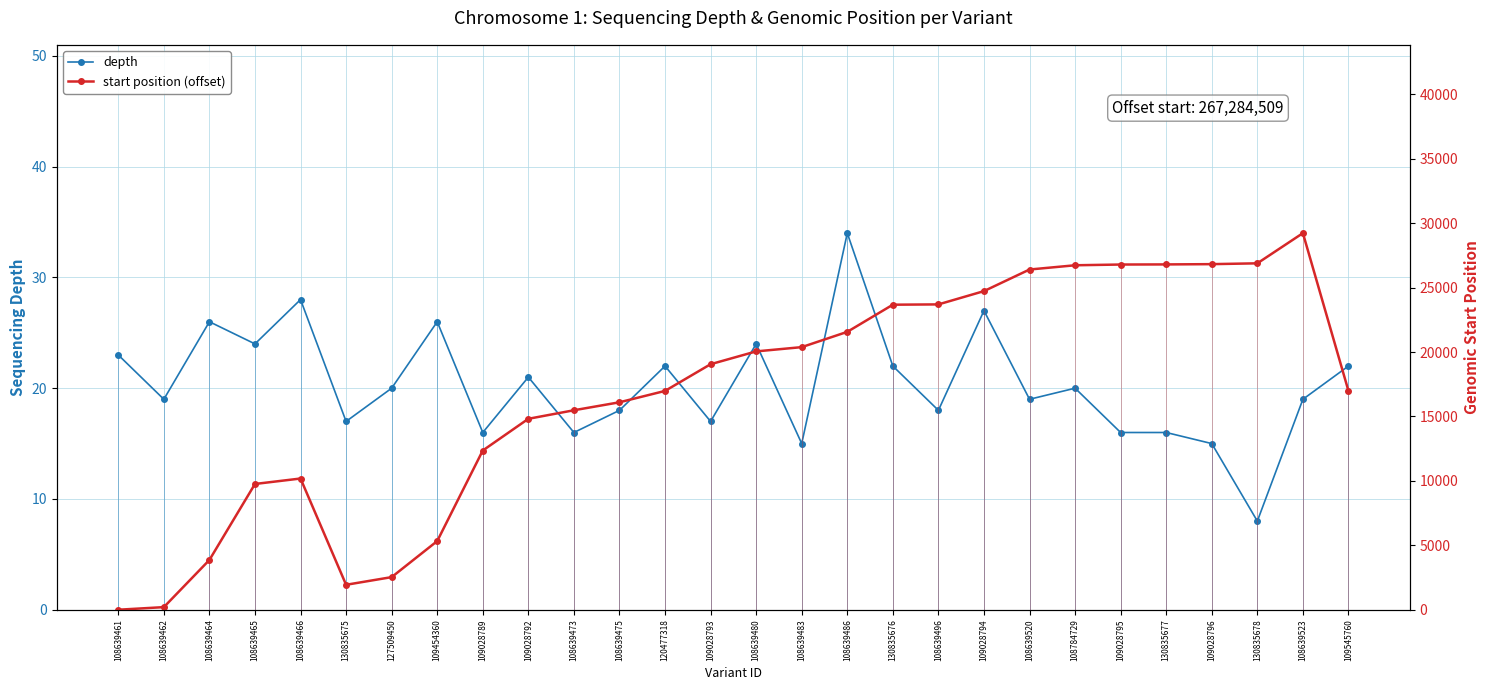

What is the sum of all start position (offset) values?

469280